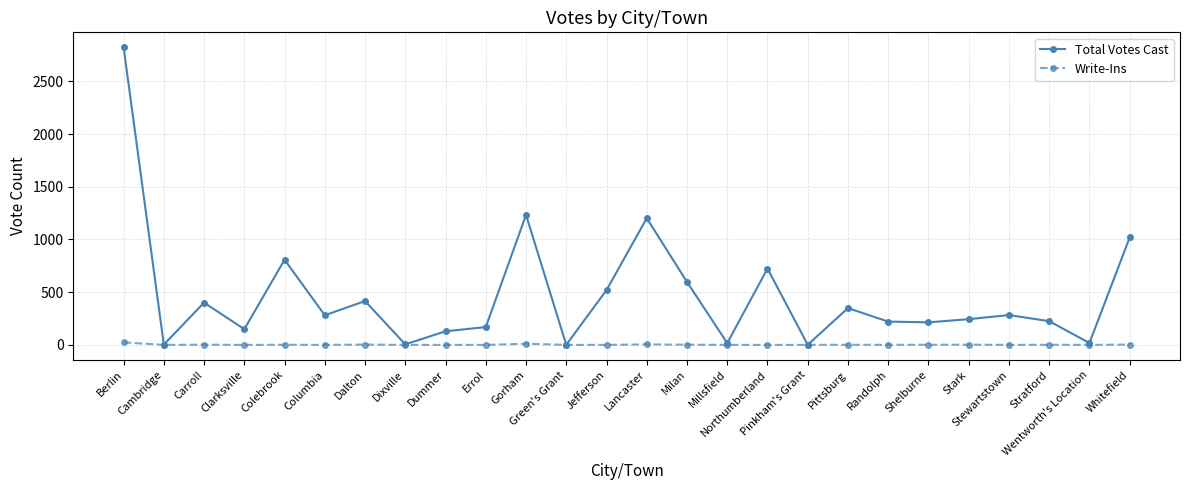

Where does the Total Votes Cast series first go above 281?

Berlin